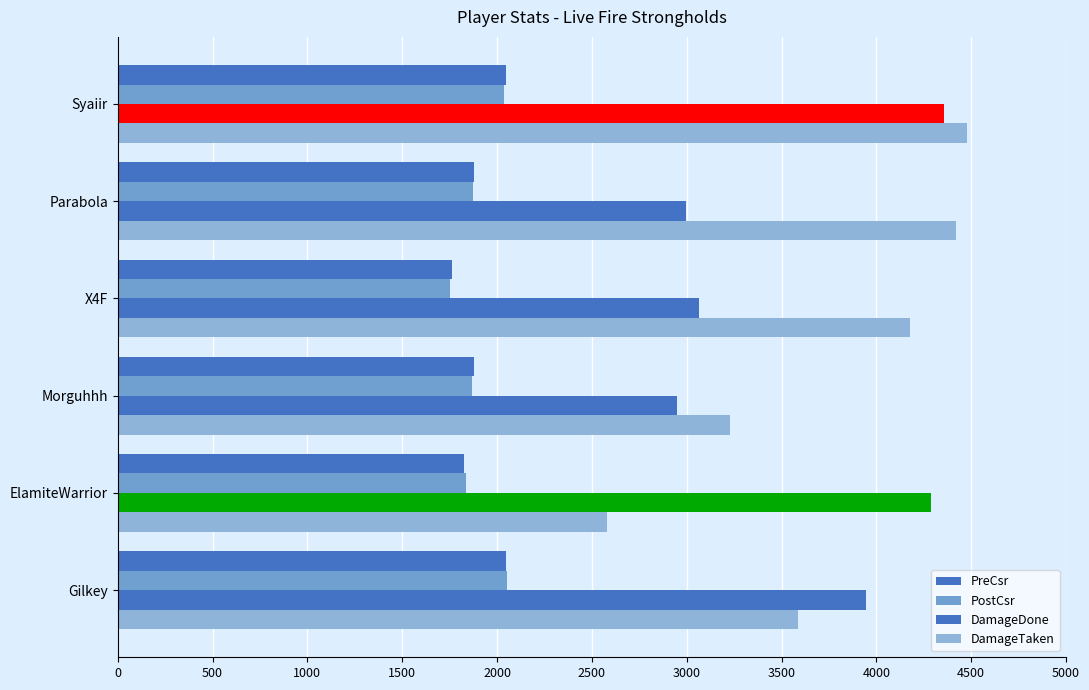

What is the smallest value displayed?

1753